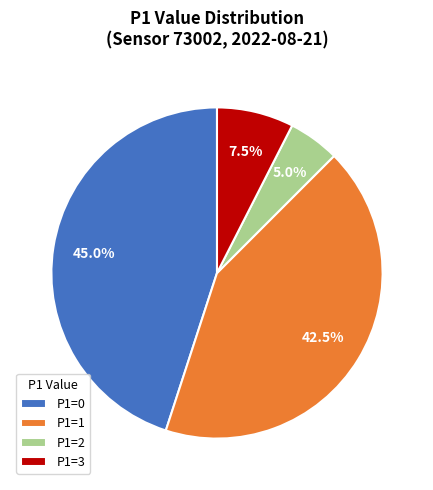

Which slice is the smallest?

P1=2